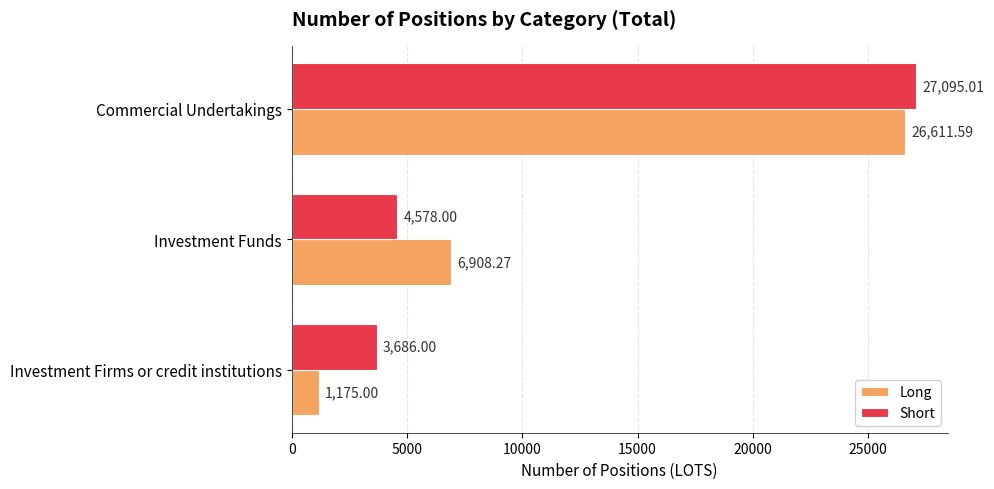

What is the difference between the Short values at Commercial Undertakings and Investment Funds?

22517.0